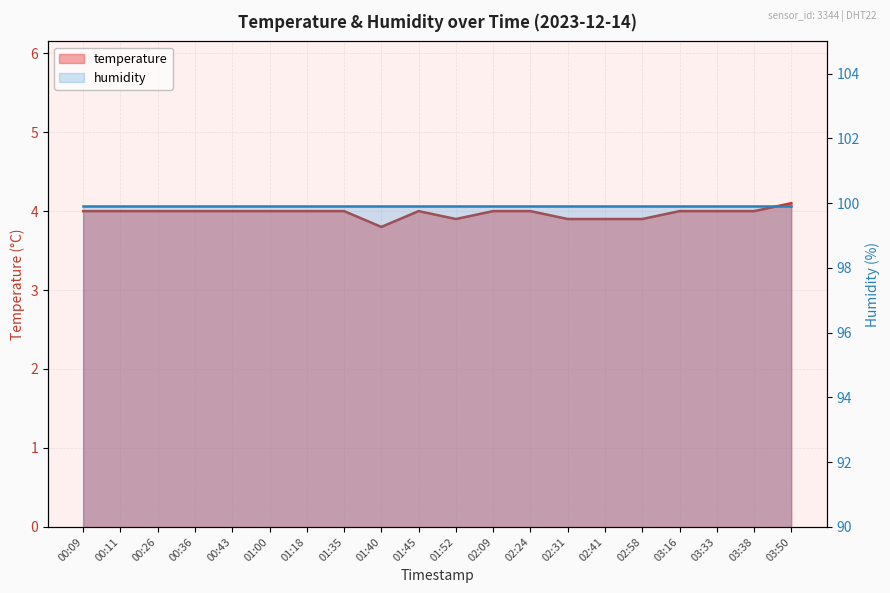

True or false: the data has more than 2 interior local peaks.

False